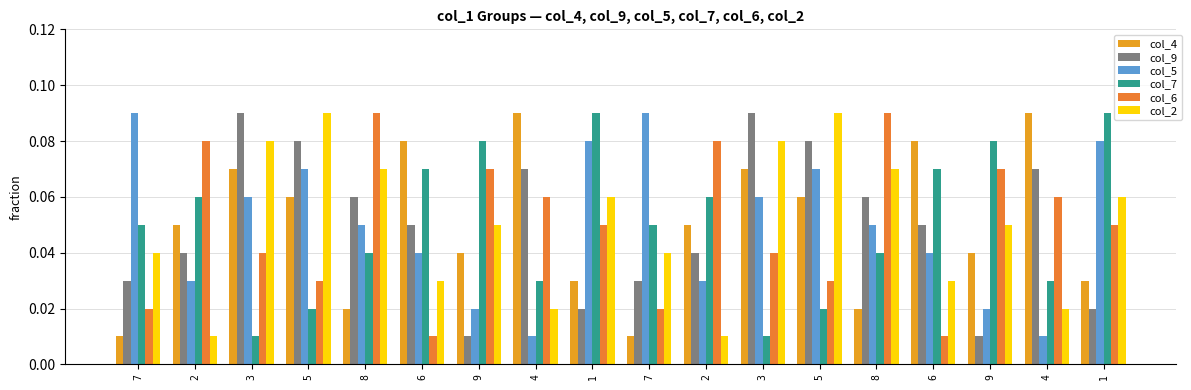

What are all the series names shown in the legend?

col_4, col_9, col_5, col_7, col_6, col_2